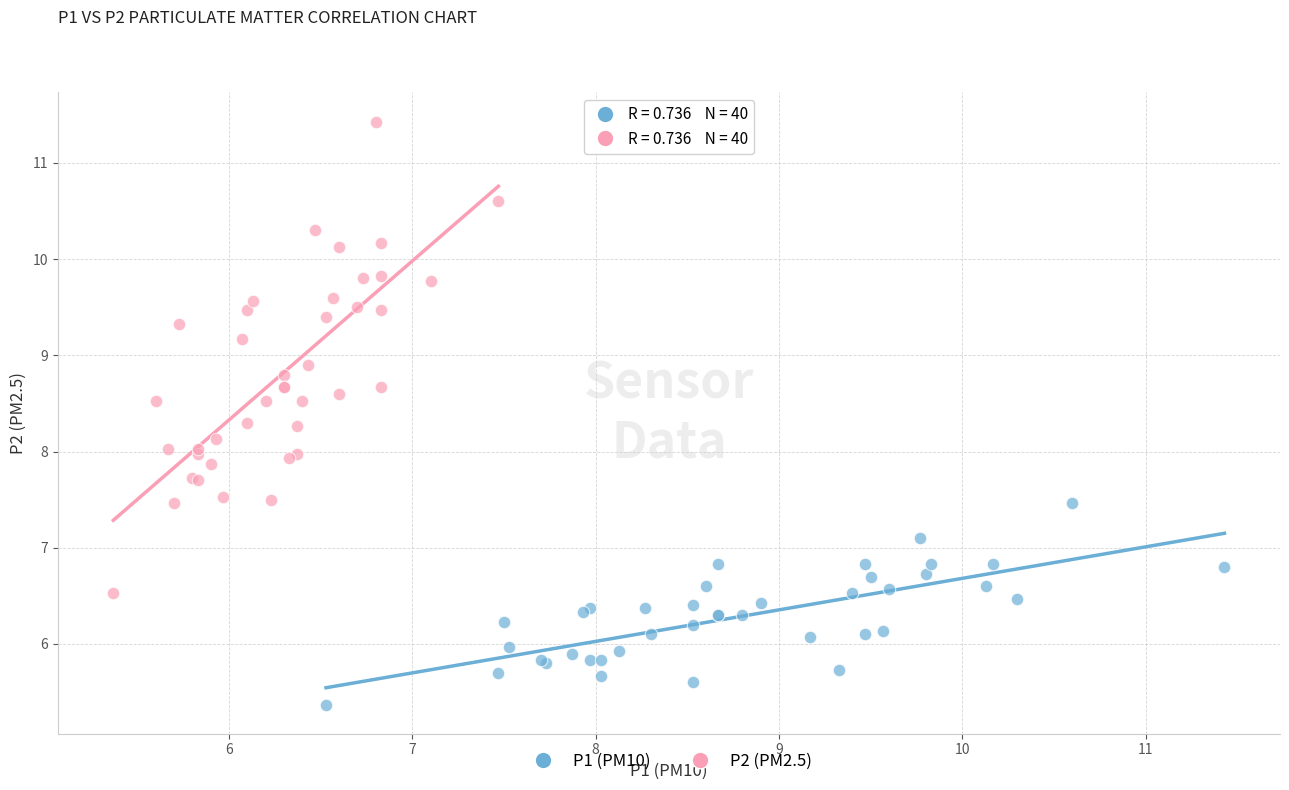

Which series contains the lowest Y value?

P1 (PM10)